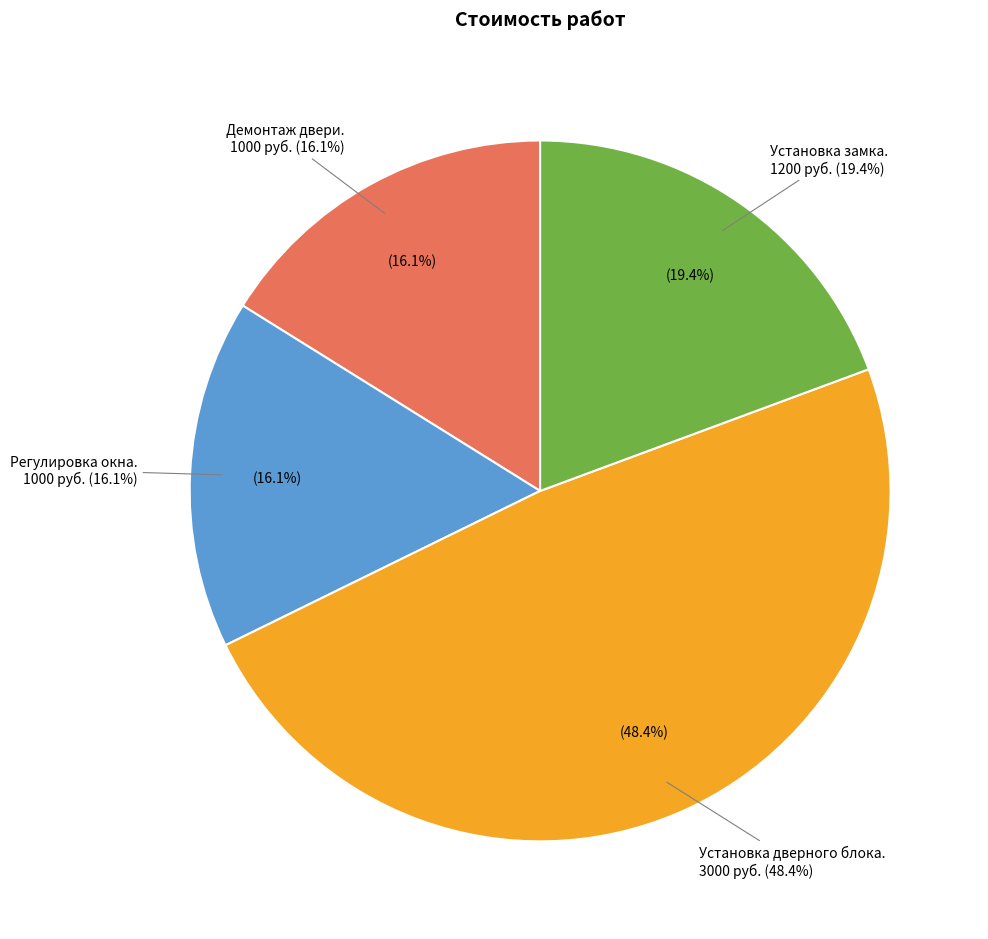

To the nearest percent, what is the average slice percentage?

25%